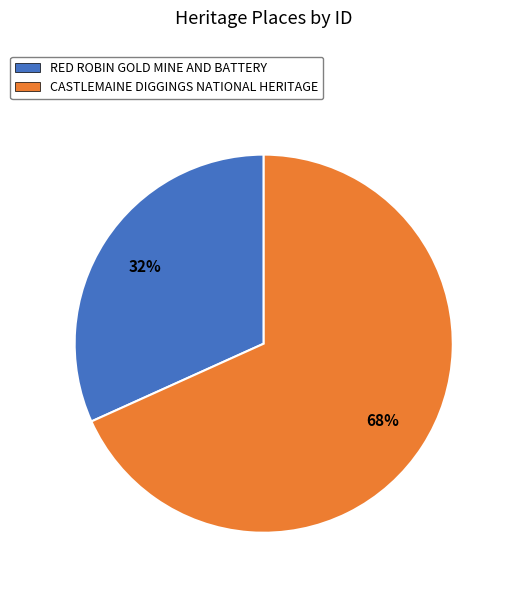

How many slices are in this pie chart?

2